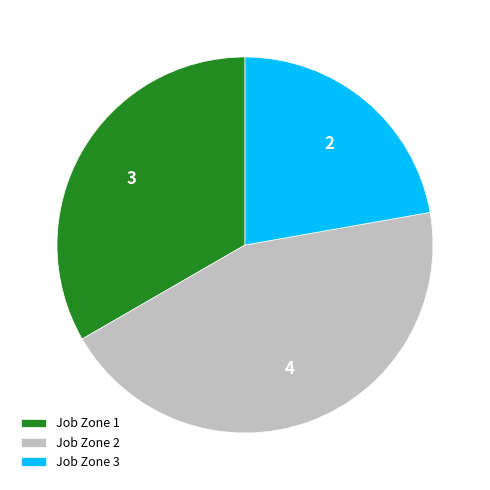

Which slice is the smallest?

Job Zone 3